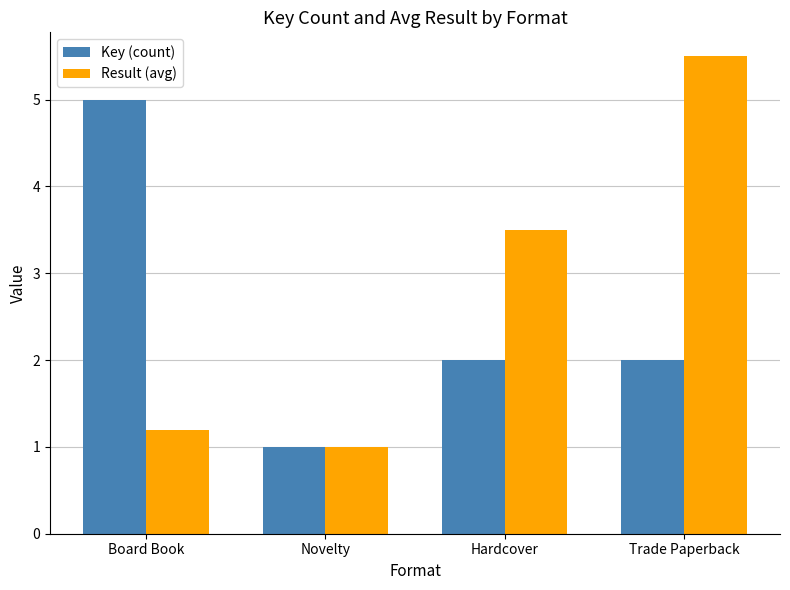

Is it true that Result (avg) equals 5.5 at Trade Paperback?

True